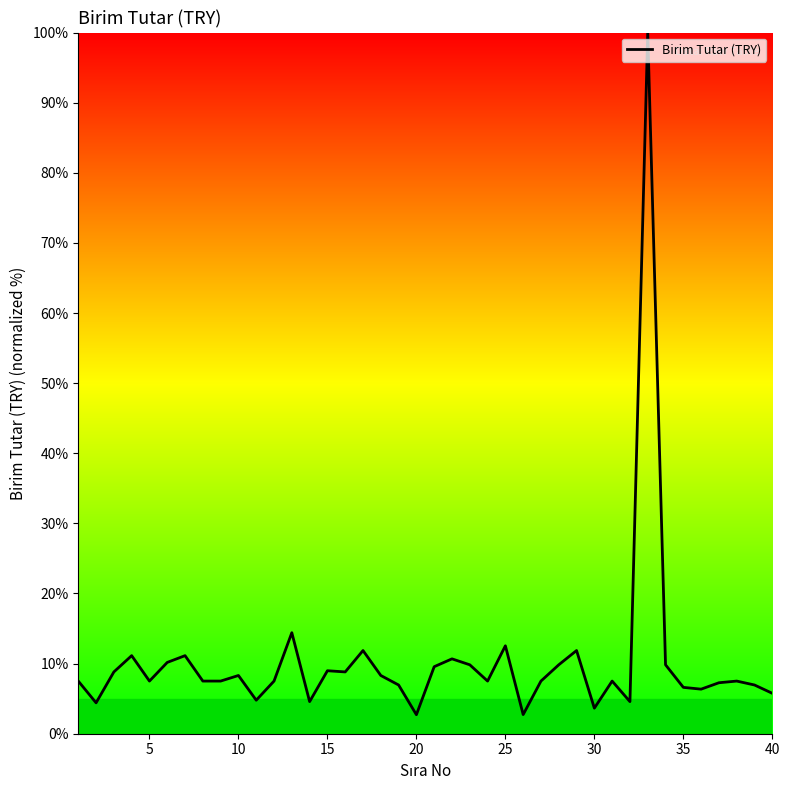

What is the smallest value displayed?

2.7